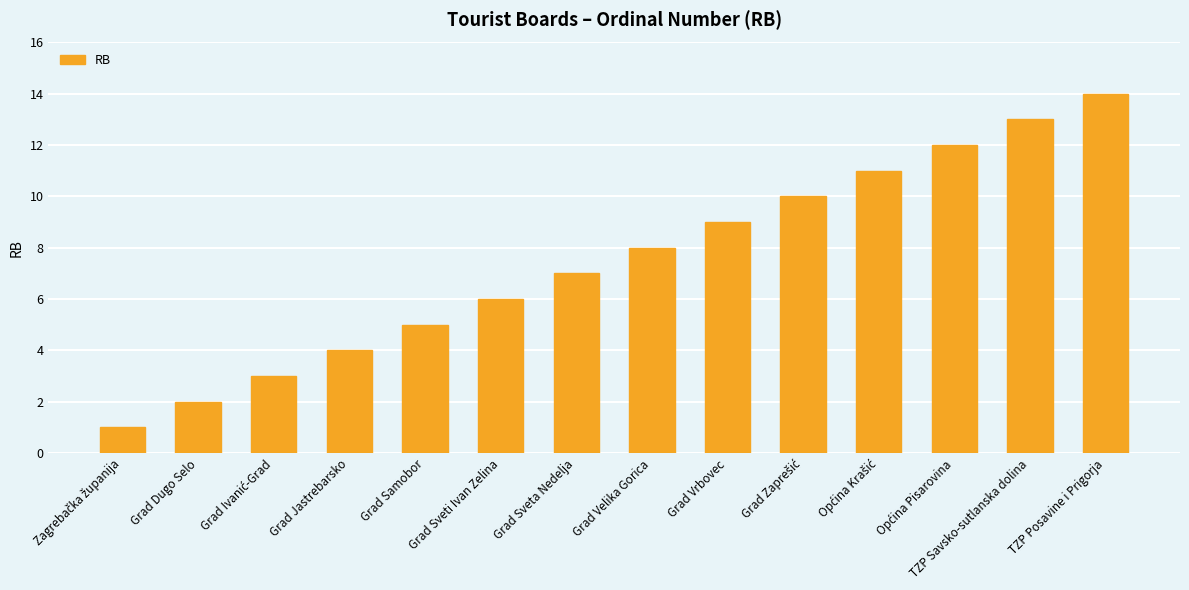

What is the sum of all values?

105